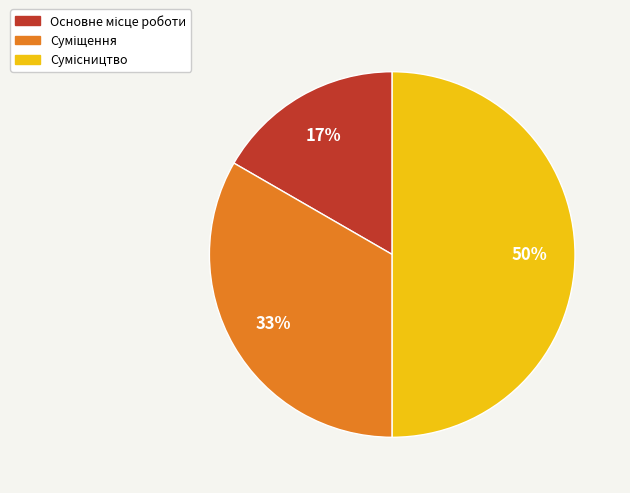

To the nearest percent, what is the difference between the largest and smallest slice percentages?

33%